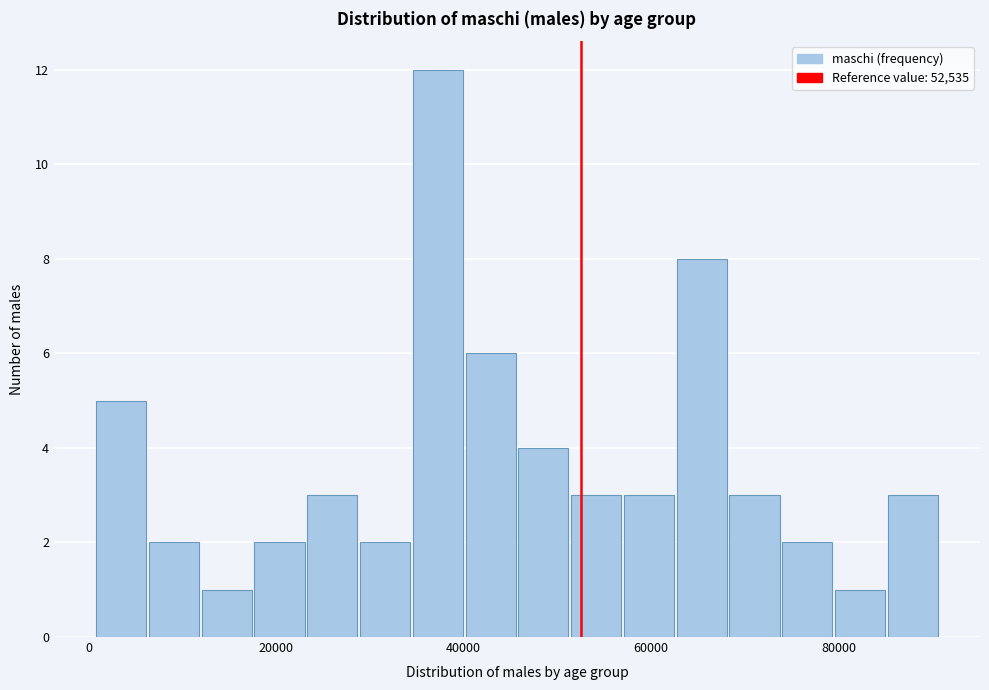

Read against the x-axis, roughly where is the centre of the tallest bar?

38000